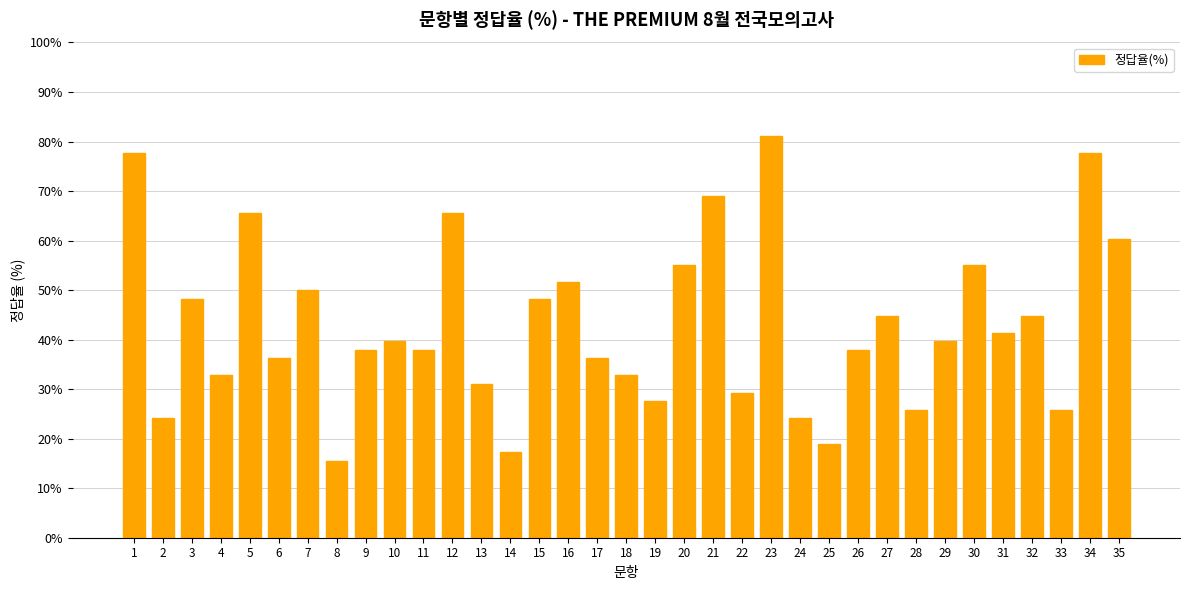

Reading left to right, extract all data points from this chart.

77.6	24.1	48.3	32.8	65.5	36.2	50.0	15.5	37.9	39.7	37.9	65.5	31.0	17.2	48.3	51.7	36.2	32.8	27.6	55.2	69.0	29.3	81.0	24.1	19.0	37.9	44.8	25.9	39.7	55.2	41.4	44.8	25.9	77.6	60.3